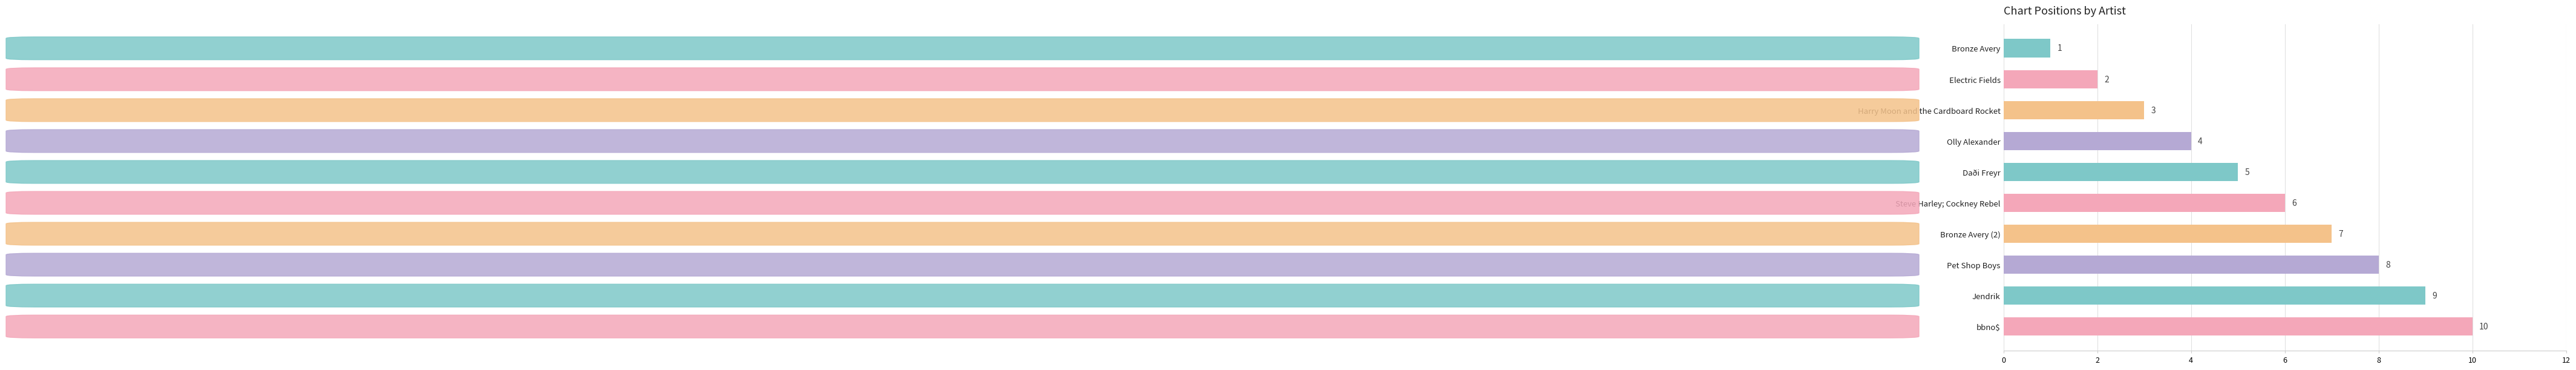

At which category does the chart reach its peak across all series?

bbno$